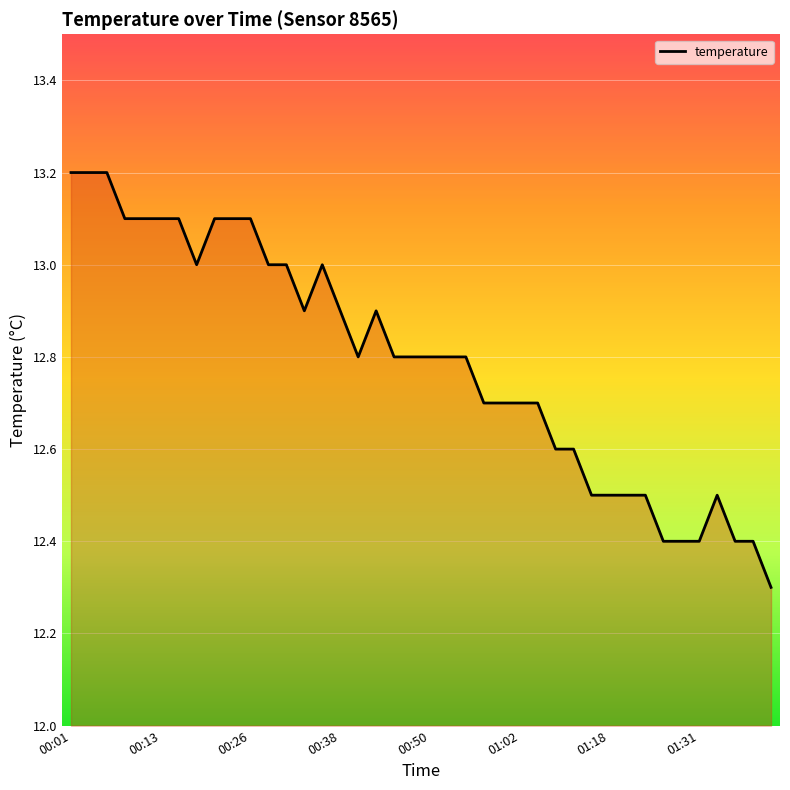

What is the minimum value shown in the chart?

12.3